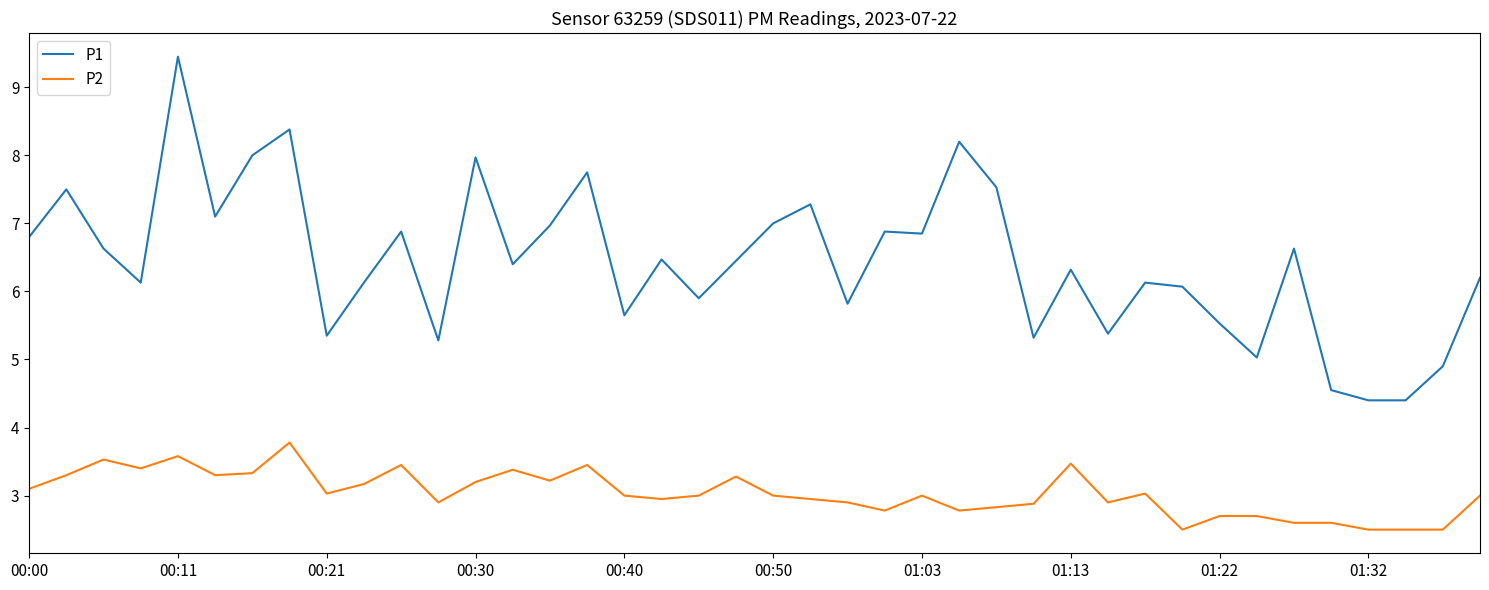

What is the smallest value displayed?

2.5